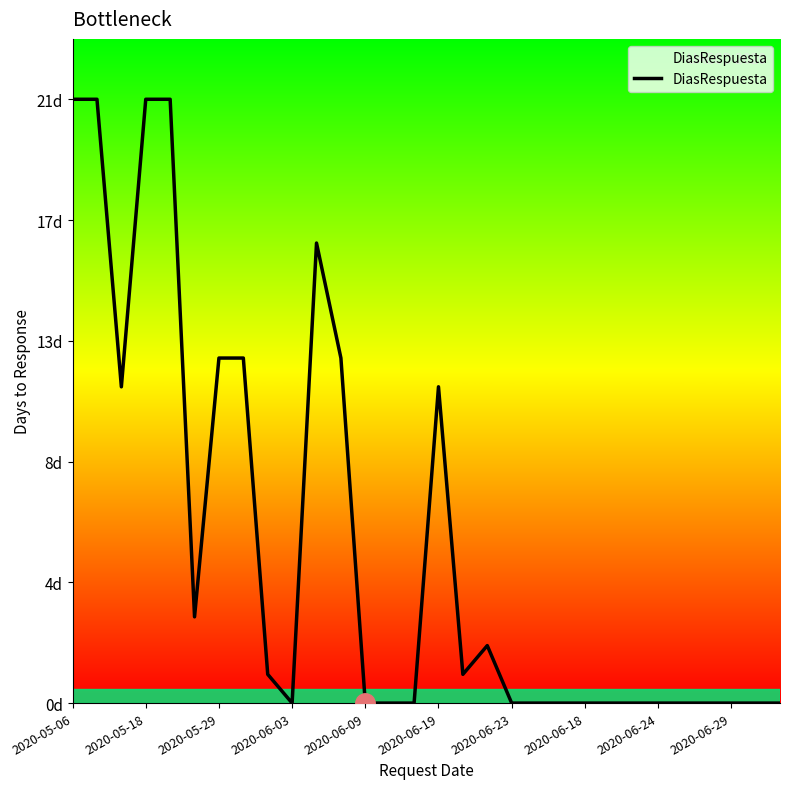

Does the chart display data point markers on the line(s)?

No